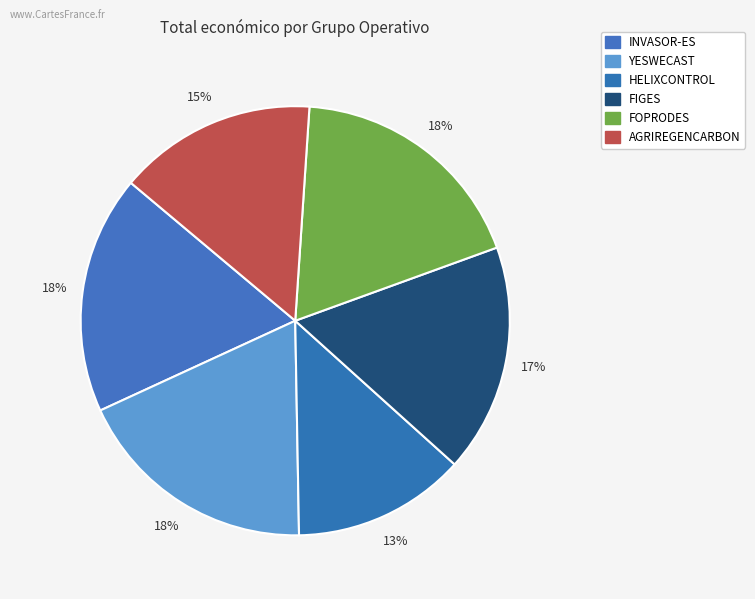

Count the number of slices in the pie.

6